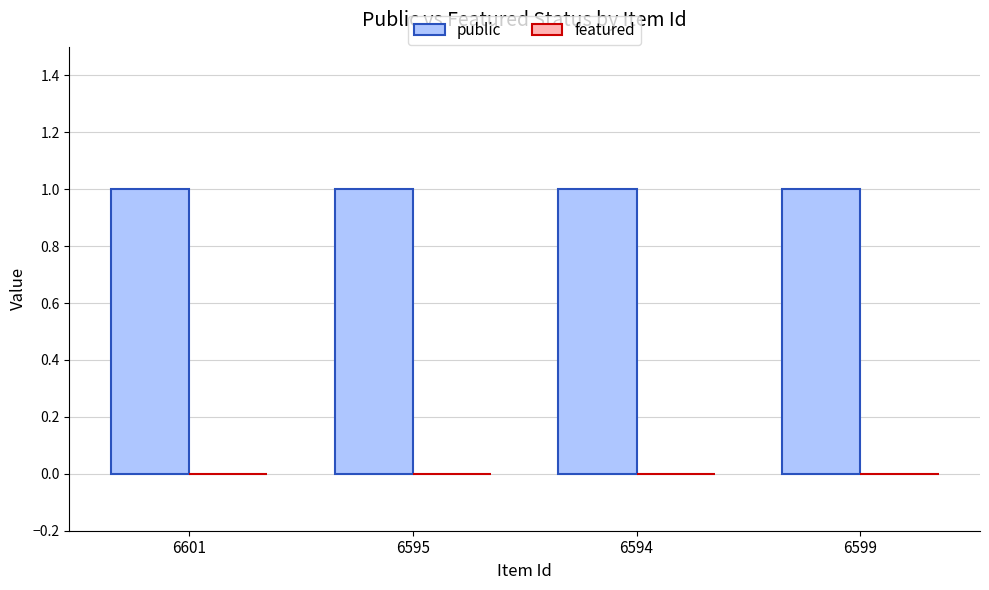

What is the total value across all series at 6595?

1